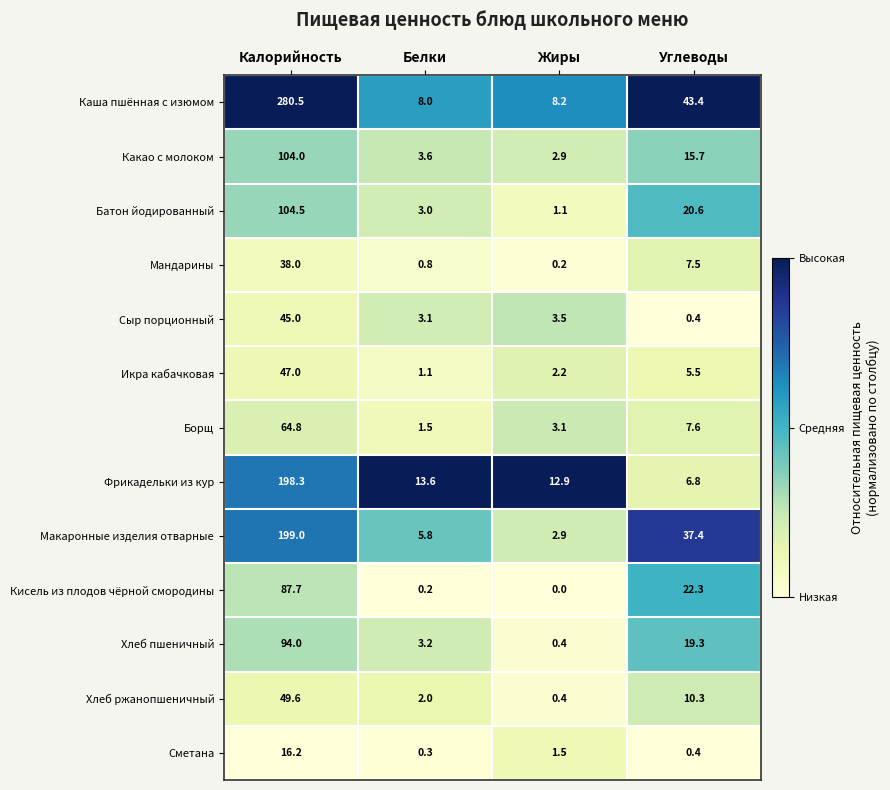

Rank the series by their maximum value, from highest to lowest.

Каша пшённая с изюмом, Макаронные изделия отварные, Фрикадельки из кур, Батон йодированный, Какао с молоком, Хлеб пшеничный, Кисель из плодов чёрной смородины, Борщ, Хлеб ржанопшеничный, Икра кабачковая, Сыр порционный, Мандарины, Сметана